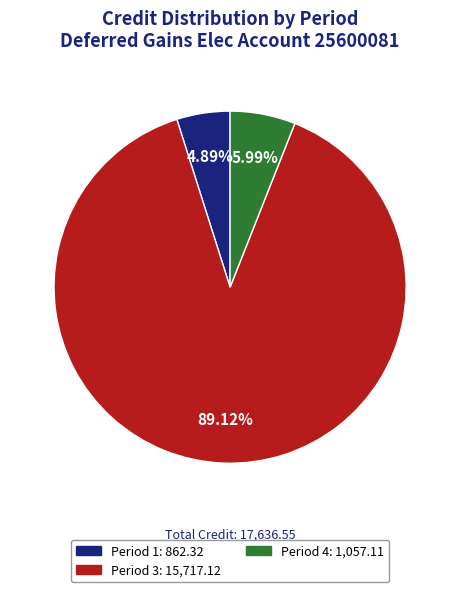

Is it true that Period 4 is 1% of the pie?

False